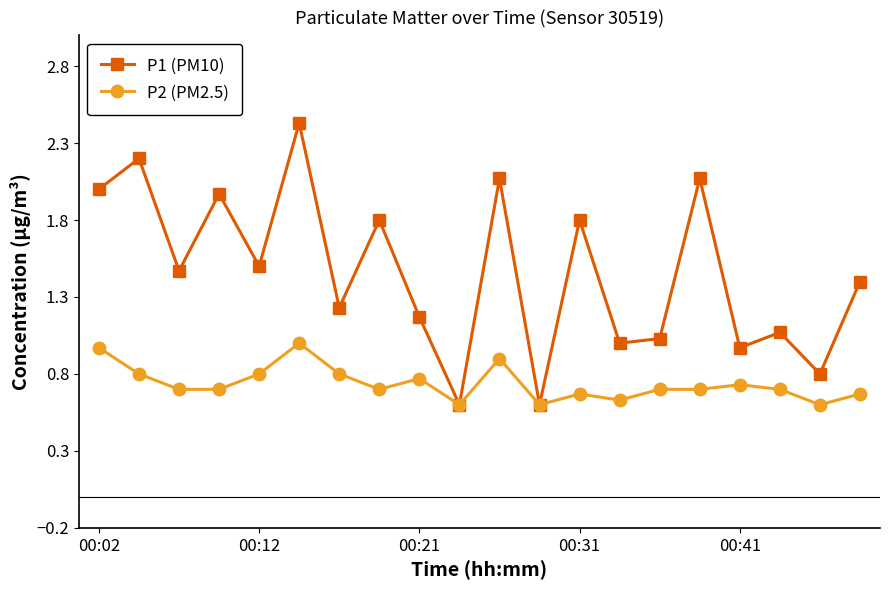

Is this an area chart (filled region under the line)?

No